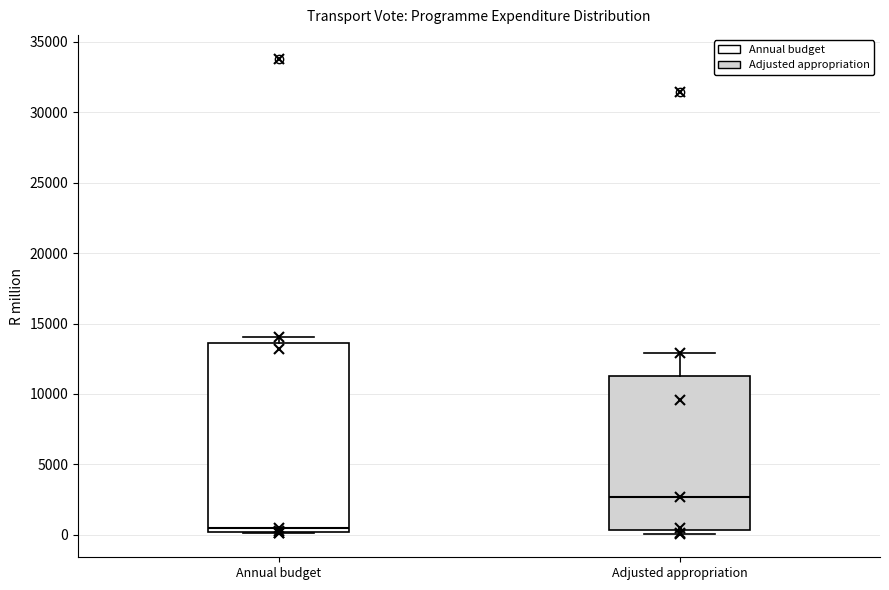

Reading left to right, read every box against the y-axis: the position of its median line, the range the box covers, and the ends of its whiskers. The values are not printed on the chart, so give them approximately, as read against the axis.

Annual budget: median 500, box 0 to 13500, whiskers 0 to 14000
Adjusted appropriation: median 2500, box 500 to 11500, whiskers 0 to 13000